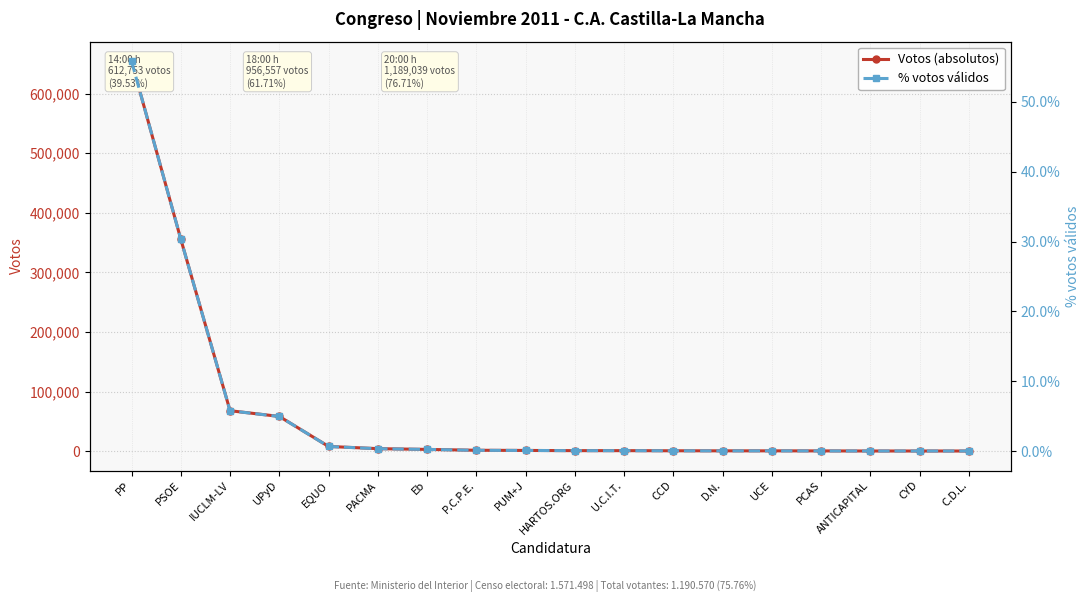

What is the average value of the % votos válidos series?

5.5